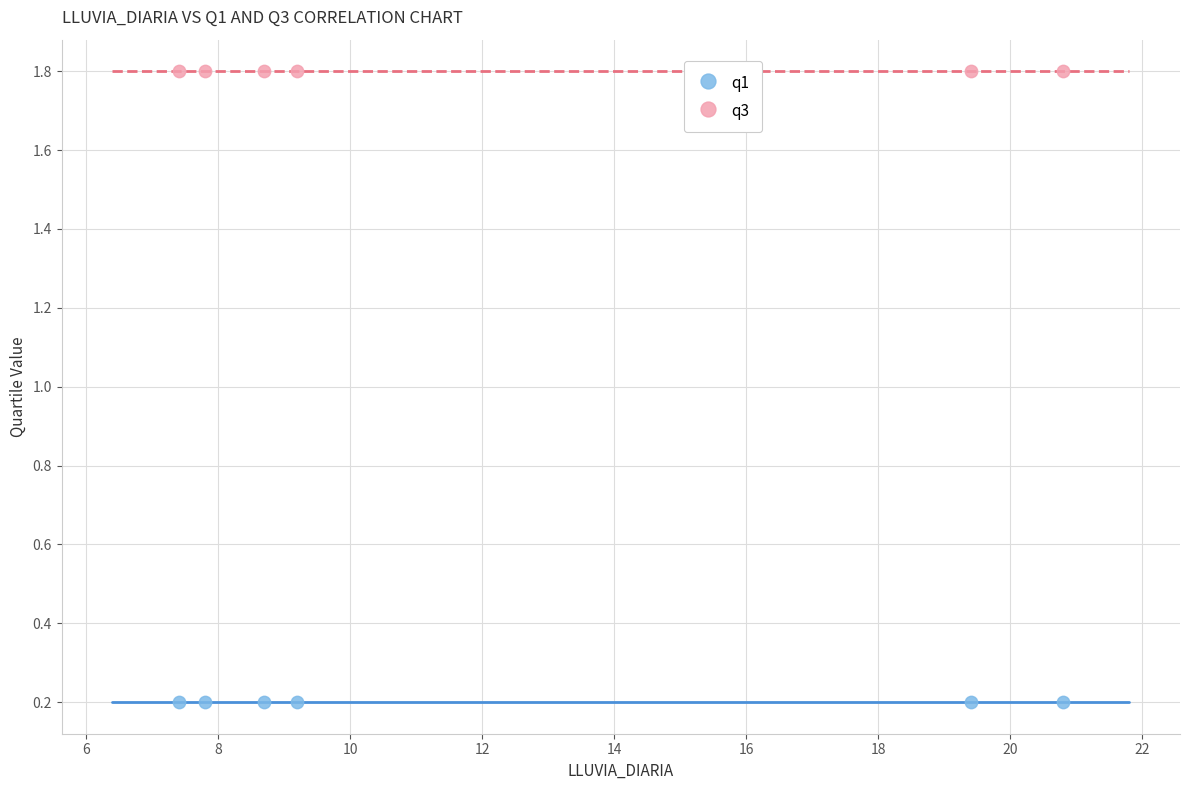

Which series contains the highest Y value?

q3